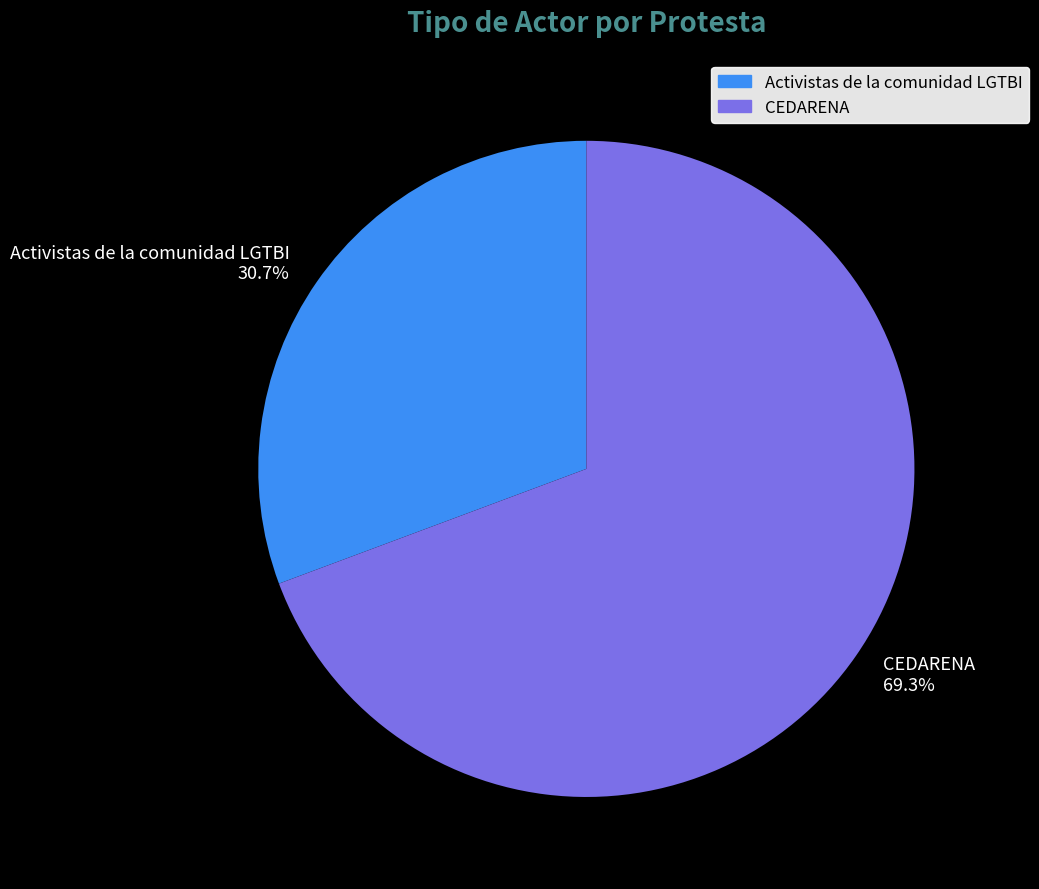

To the nearest percent, what is the average slice percentage?

50%